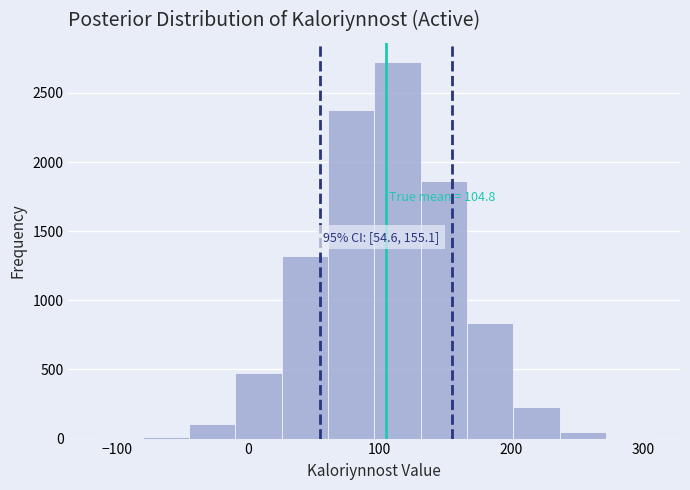

Around what value on the x-axis is the tallest bar? Give the approximate position of its centre, as read against the axis.

110